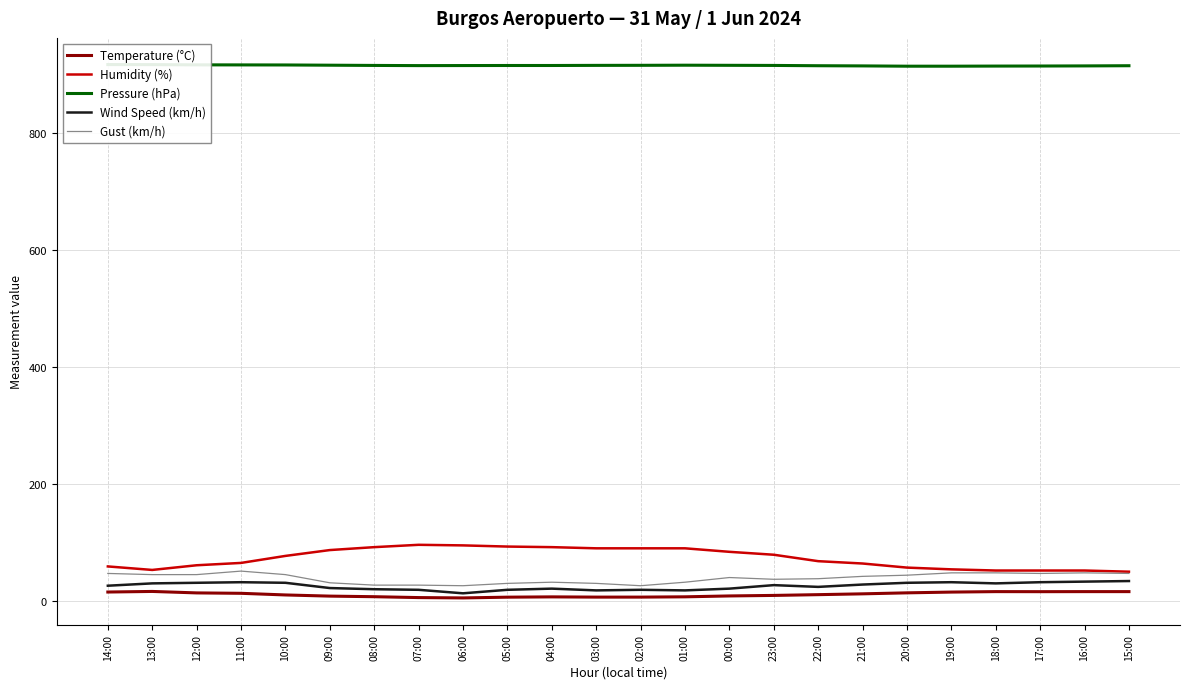

What is the difference between the maximum and minimum values in the Pressure (hPa) series?

2.8